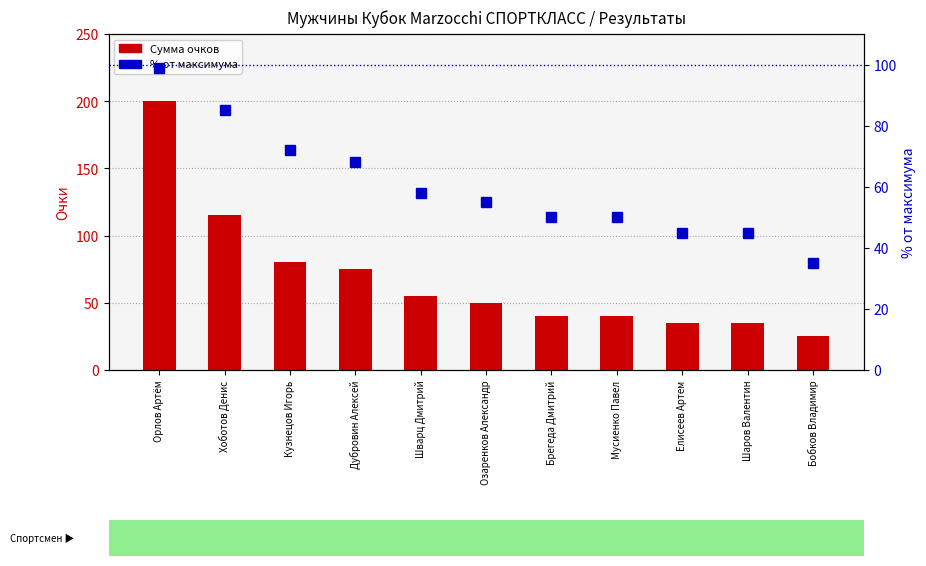

What is the spread (max minus min) of values at Дубровин Алексей?

7